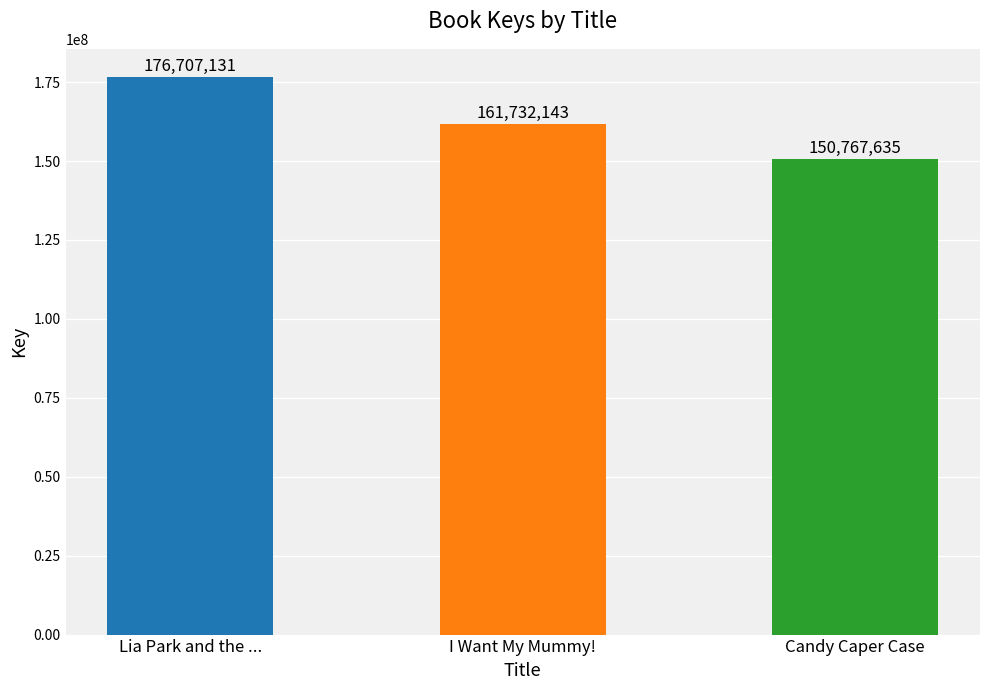

Between Lia Park and the ... and I Want My Mummy!, which is larger?

Lia Park and the ...